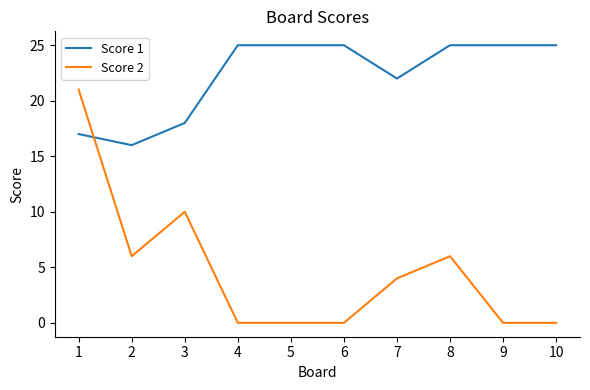

True or false: Score 1 has a value of 14 at 6.

False